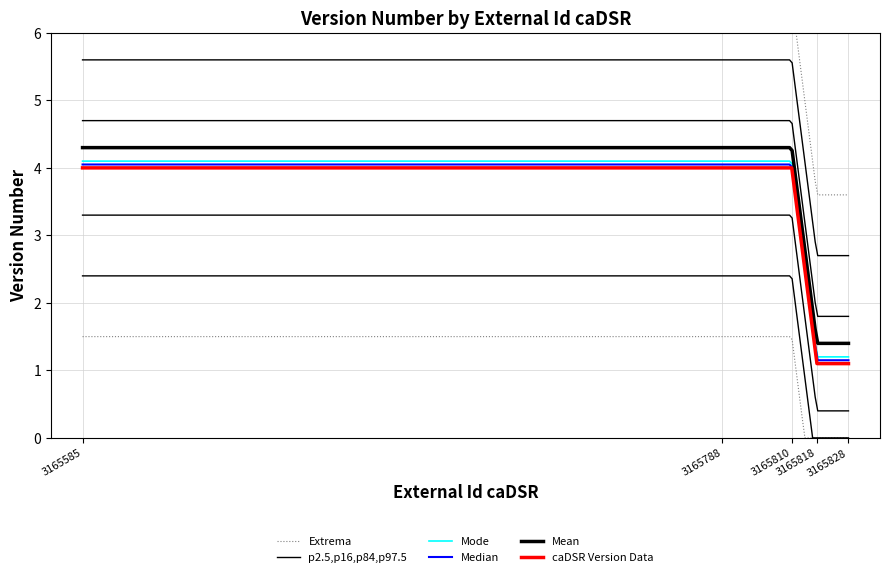

Is it true that the value at 3165788 is 4.0?

True